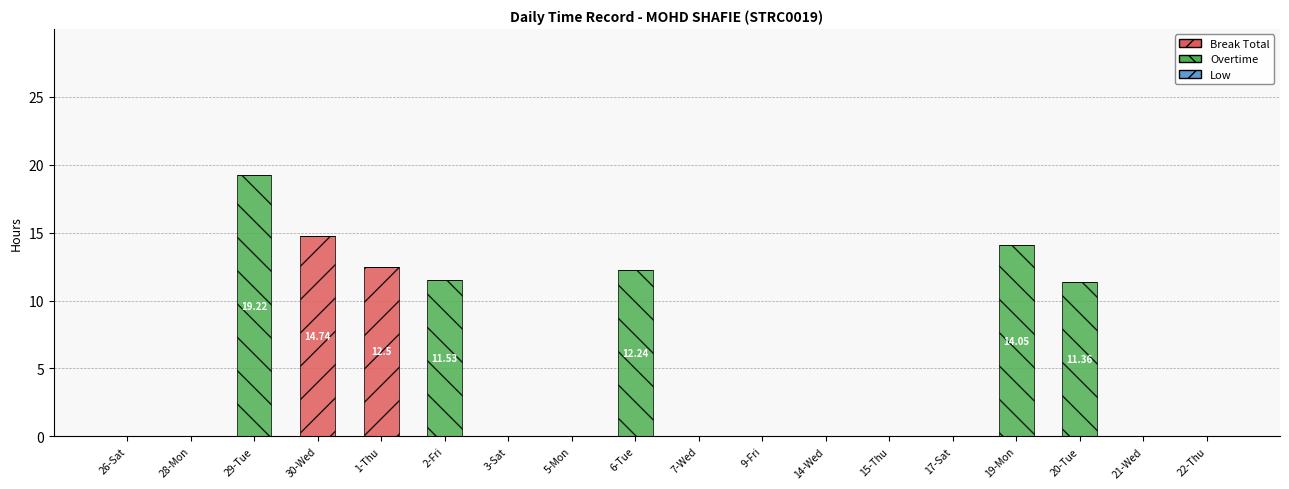

What is the sum of the Break Total values at 30-Wed and 5-Mon?

14.7